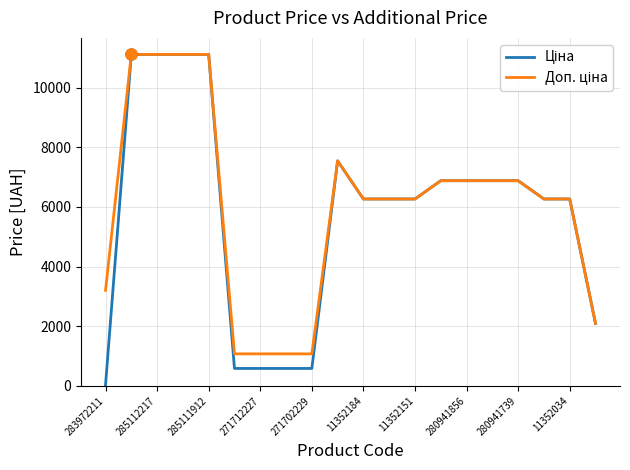

At which category does the chart reach its minimum across all series?

283972211